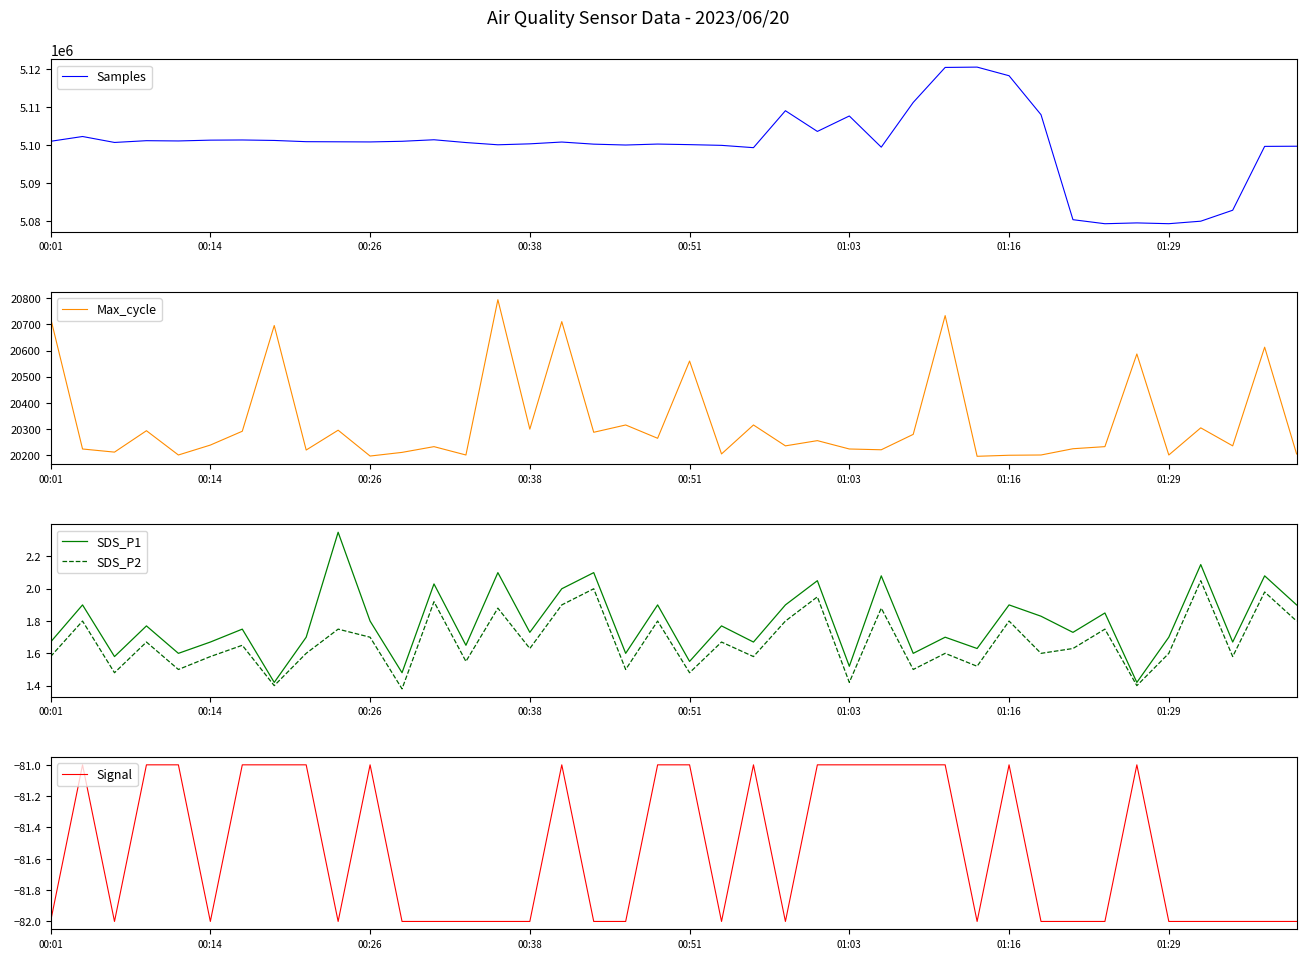

How many lines are shown in the chart?

5